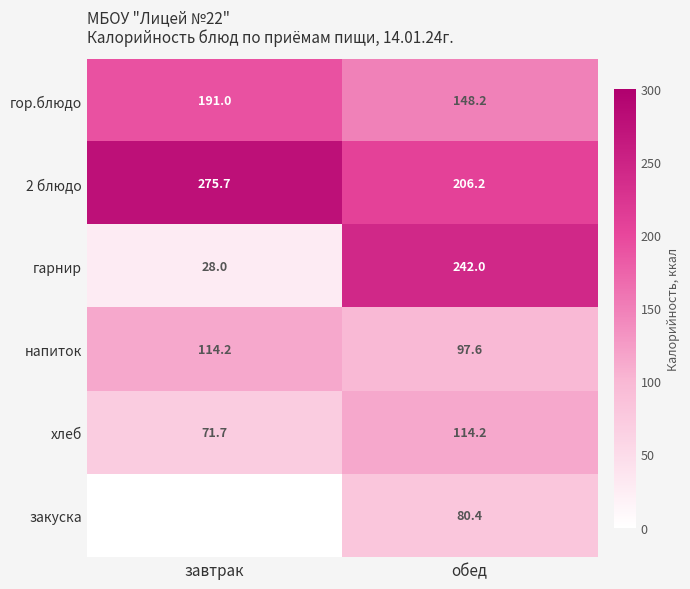

Where does the напиток series first go above 114?

завтрак